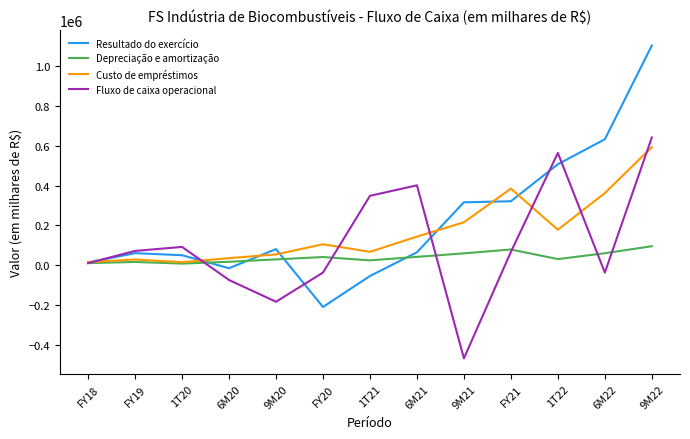

True or false: Fluxo de caixa operacional has more than 2 points higher than both neighbors.

True